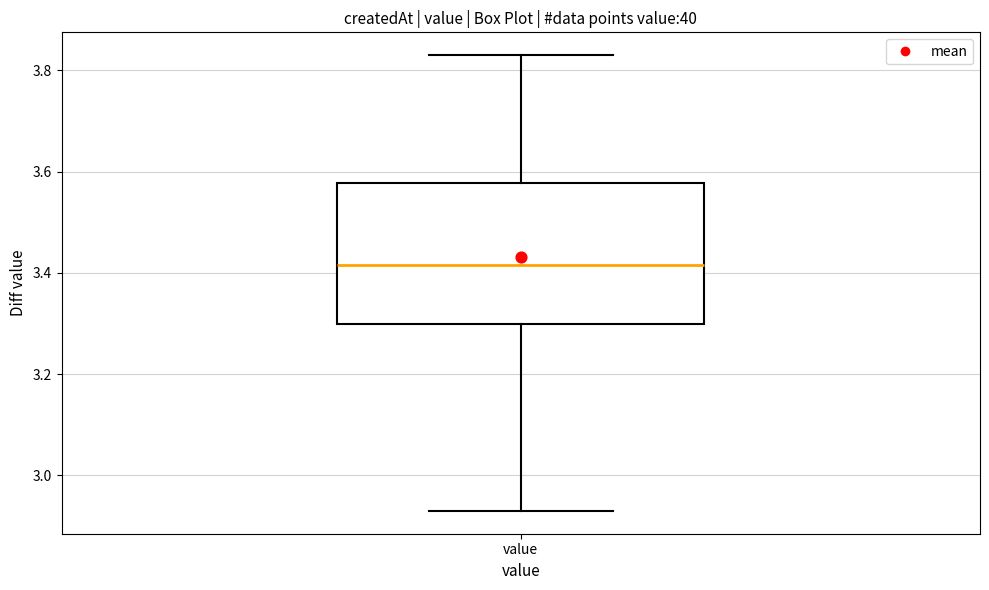

Read this box plot against the y-axis: the position of the median line, the range covered by the box, and the ends of both whiskers. The values are not printed on the chart, so give them approximately, as read against the axis.

median 3.42, box 3.30 to 3.58, whiskers 2.94 to 3.84